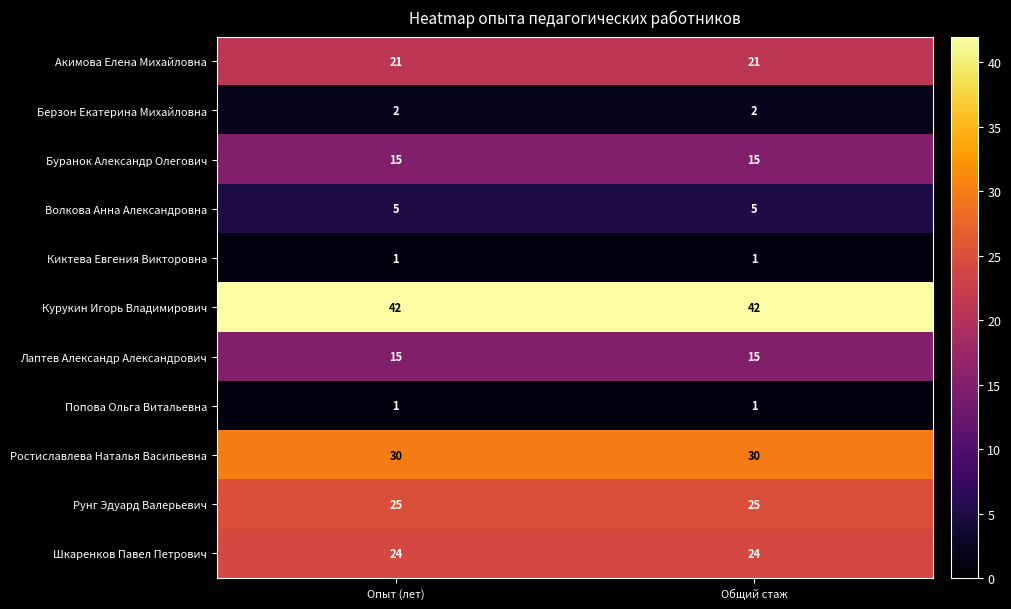

At how many categories does at least one series exceed 24?

2